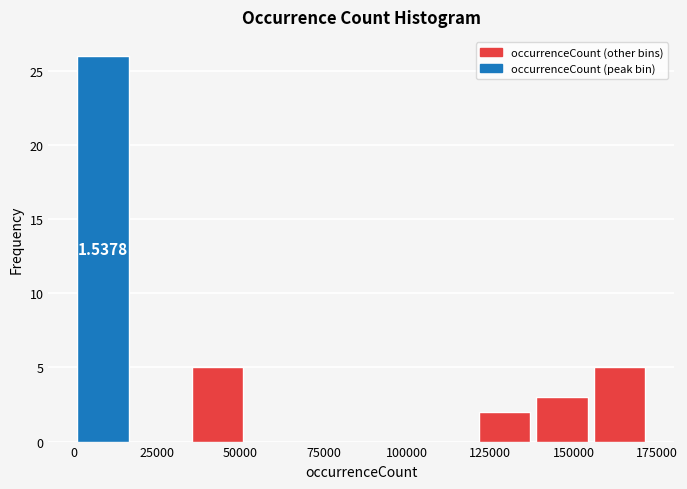

Around what value on the x-axis is the tallest bar? Give the approximate position of its centre, as read against the axis.

10000